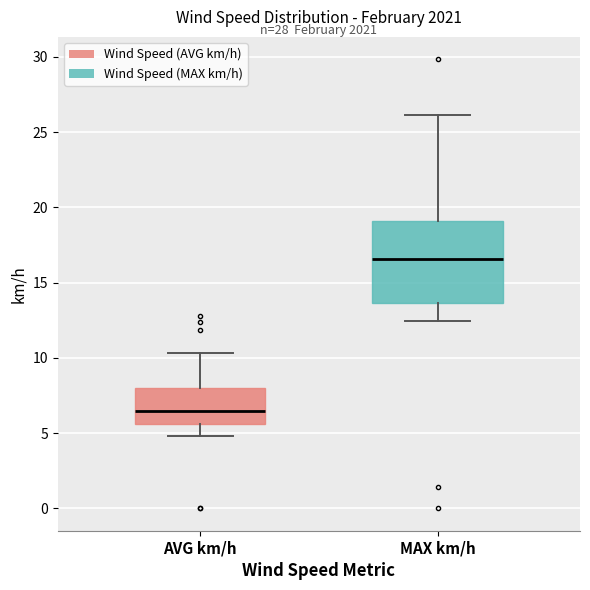

Which box's median line is the lowest?

AVG km/h